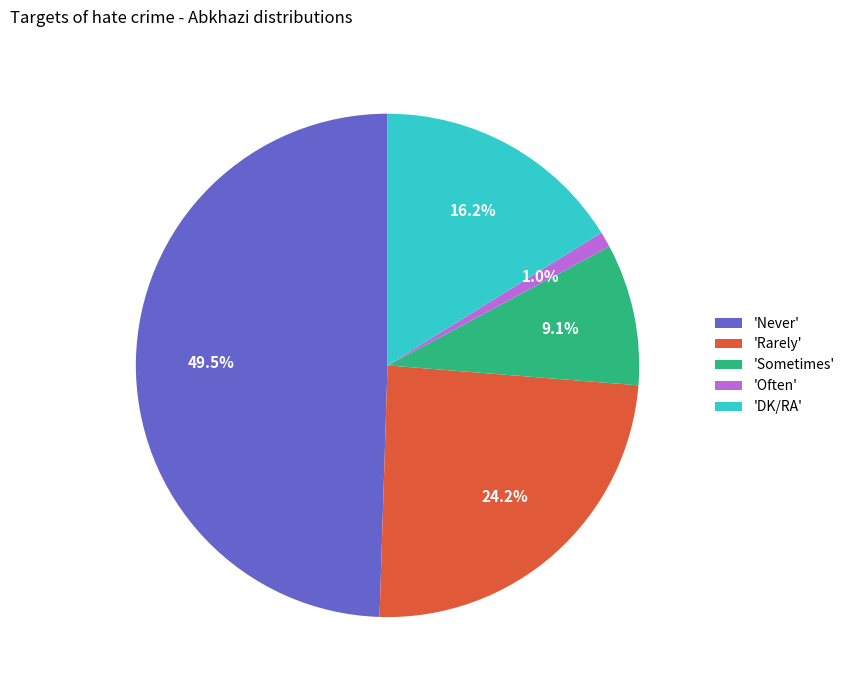

Rank the categories by value from lowest to highest.

'Often', 'Sometimes', 'DK/RA', 'Rarely', 'Never'